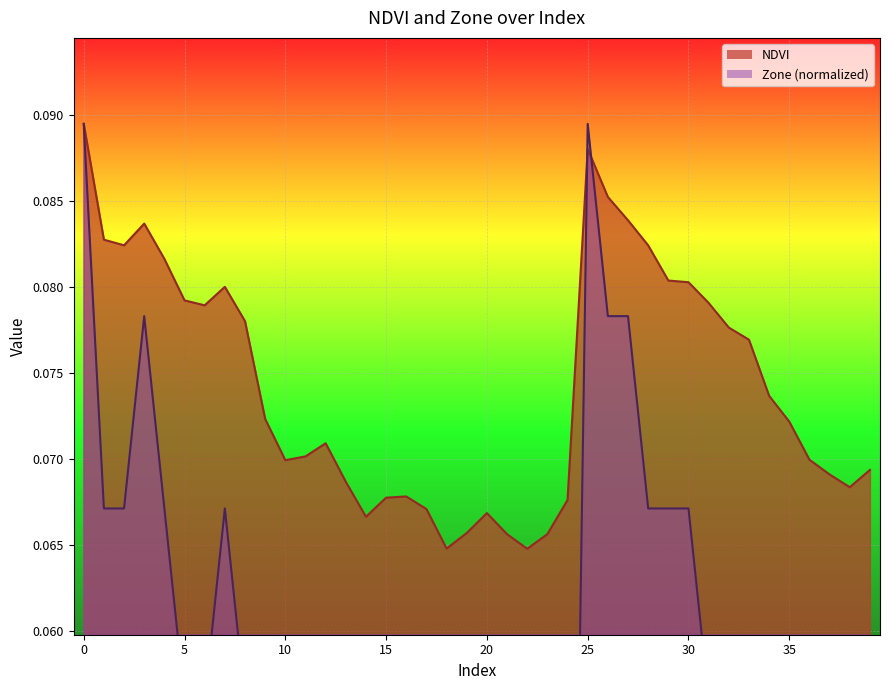

Reading left to right, what are all the values shown in this chart?

NDVI: 0.1	0.1	0.1	0.1	0.1	0.1	0.1	0.1	0.1	0.1	0.1	0.1	0.1	0.1	0.1	0.1	0.1	0.1	0.1	0.1	0.1	0.1	0.1	0.1	0.1	0.1	0.1	0.1	0.1	0.1	0.1	0.1	0.1	0.1	0.1	0.1	0.1	0.1	0.1	0.1
Zone: 0.1	0.1	0.1	0.1	0.1	0.1	0.1	0.1	0.1	0.0	0.0	0.0	0.0	0.0	0.0	0.0	0.0	0.0	0.0	0.0	0.0	0.0	0.0	0.0	0.0	0.1	0.1	0.1	0.1	0.1	0.1	0.1	0.1	0.1	0.0	0.0	0.0	0.0	0.0	0.0